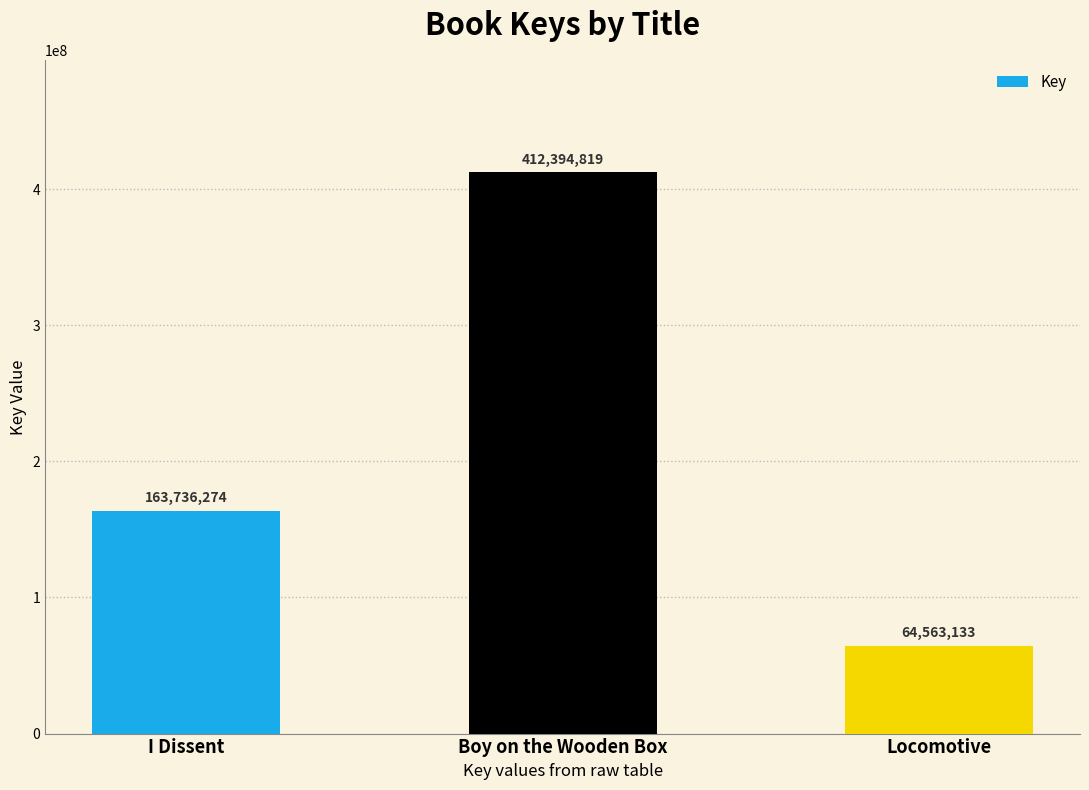

Which has a higher value, I Dissent or Boy on the Wooden Box?

Boy on the Wooden Box